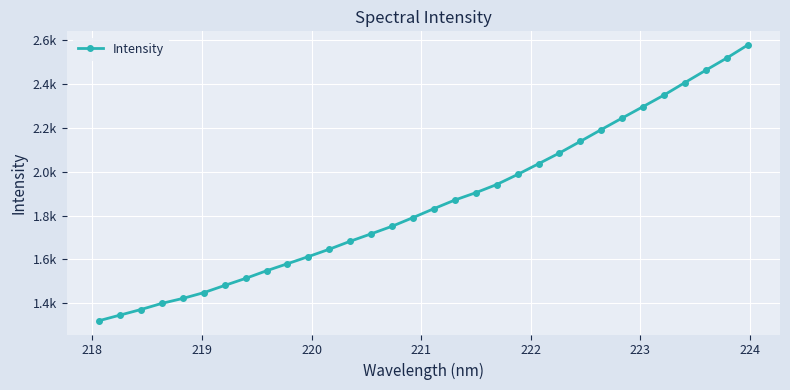

Does the chart have visible grid lines?

Yes